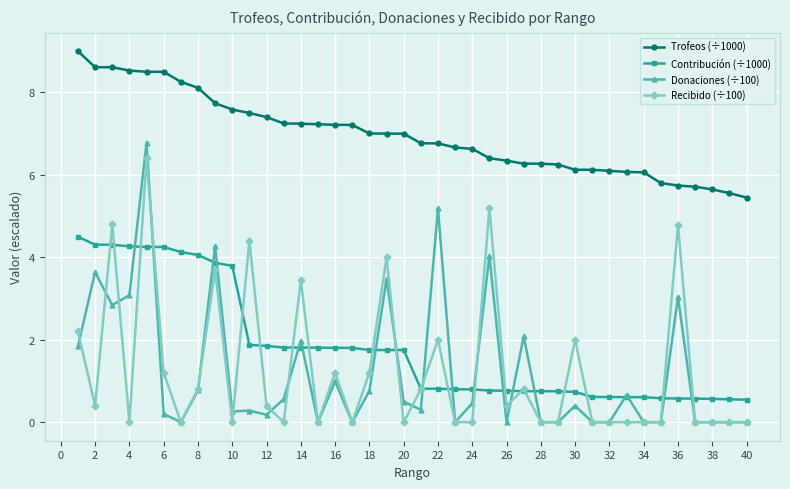

How many lines are shown in the chart?

4